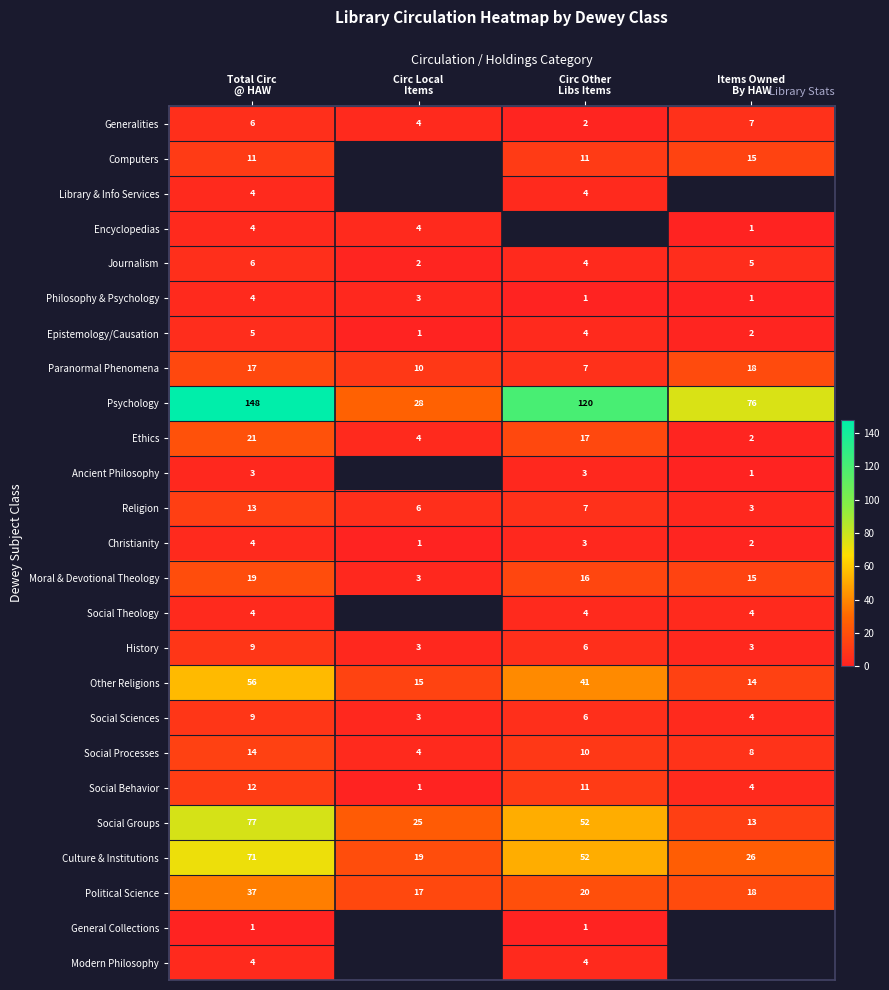

Which label corresponds to the largest value in the chart?

Total Circ
@ HAW